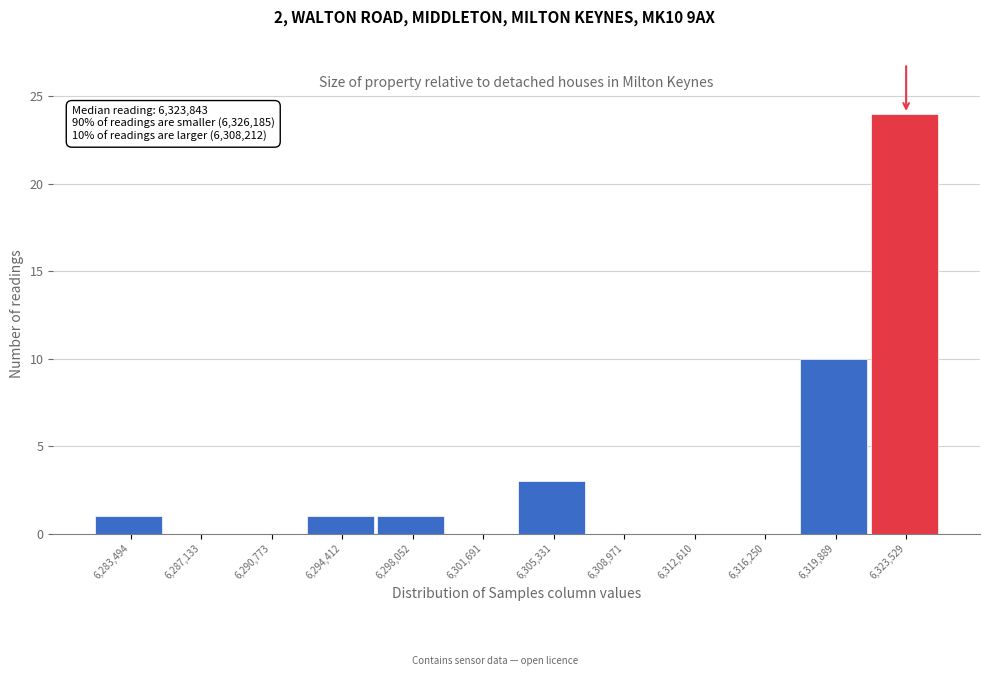

Reading left to right, transcribe all the data shown in this chart.

6,283,494=1	6,287,133=0	6,290,773=0	6,294,412=1	6,298,052=1	6,301,691=0	6,305,331=3	6,308,971=0	6,312,610=0	6,316,250=0	6,319,889=10	6,323,529=24